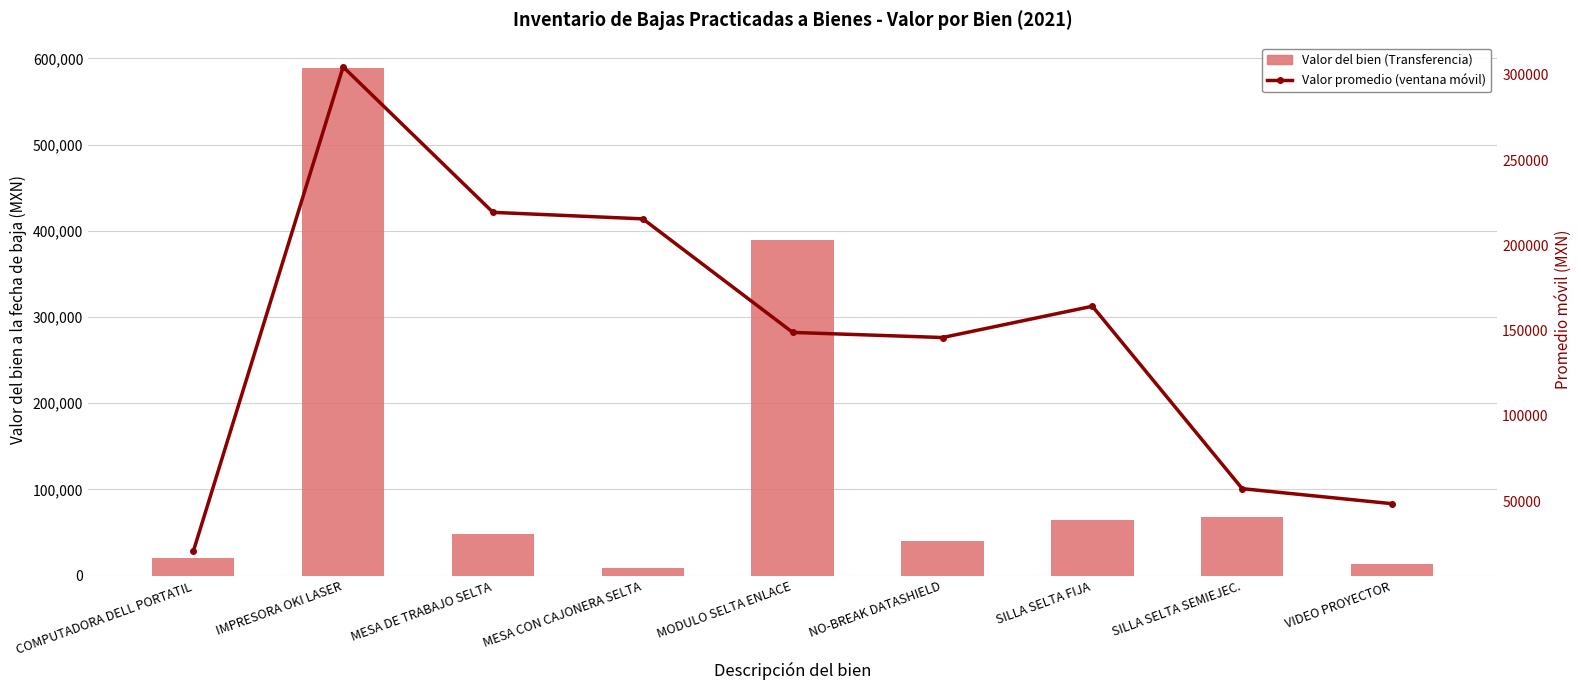

At how many categories does at least one series exceed 89823?

6